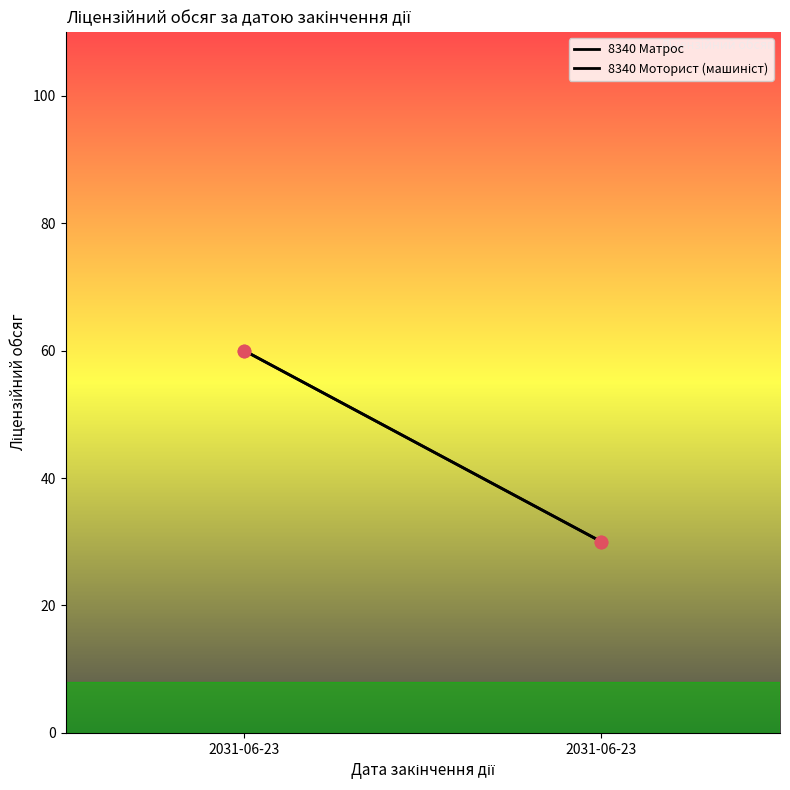

Which series contains the lowest Y value?

8340 Матрос